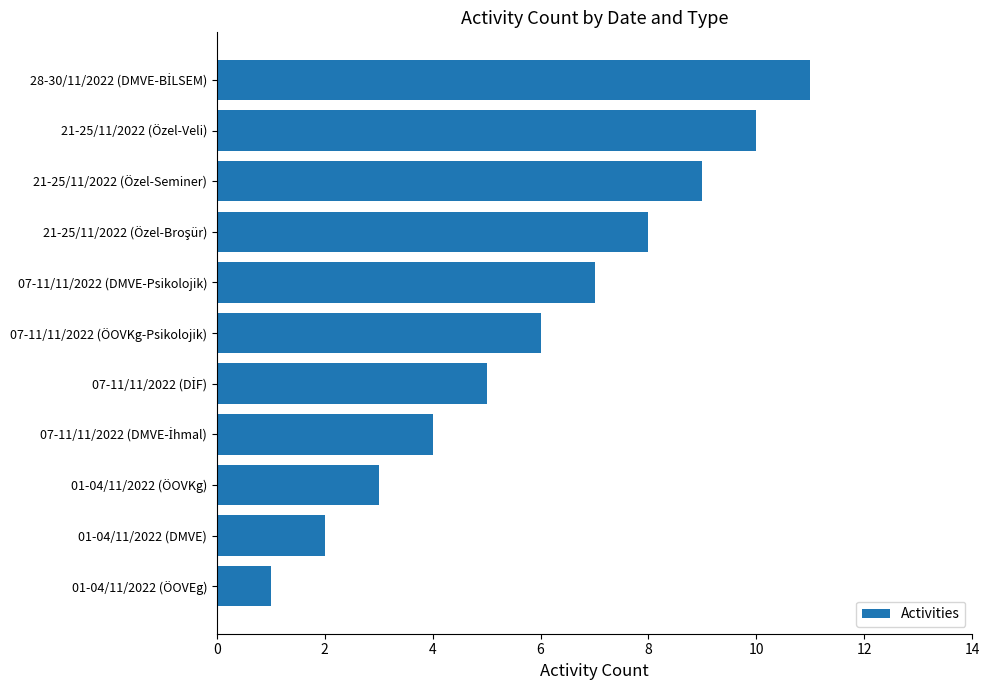

Which has a higher value, 01-04/11/2022 (ÖOVKg) or 21-25/11/2022 (Özel-Veli)?

21-25/11/2022 (Özel-Veli)